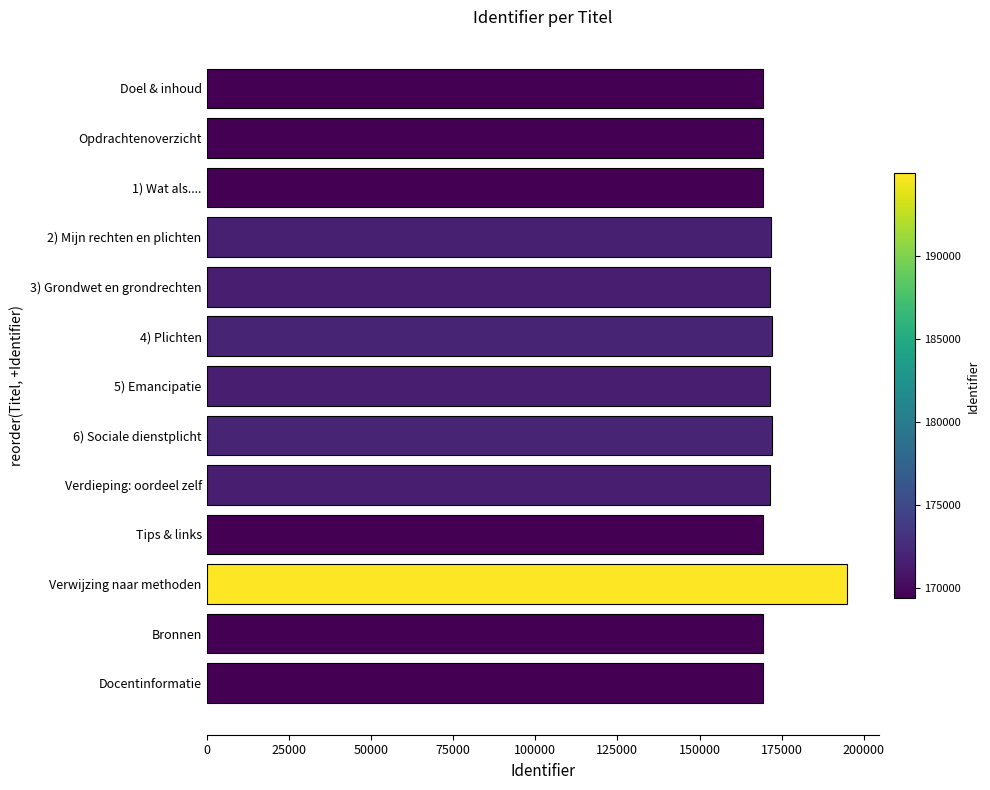

The value at Bronnen is 34972. True or false?

False